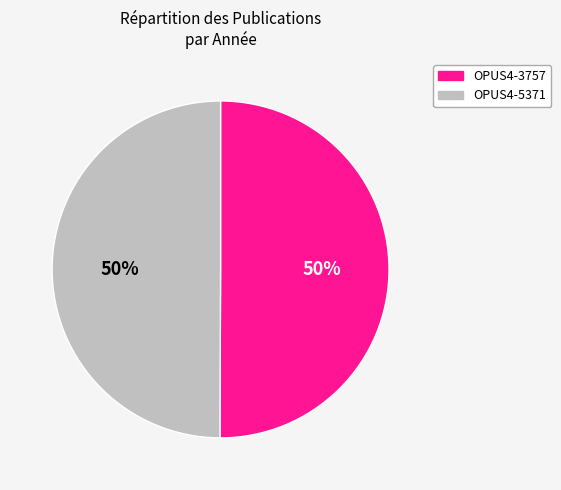

The OPUS4-3757 slice represents 50% of the pie. True or false?

True